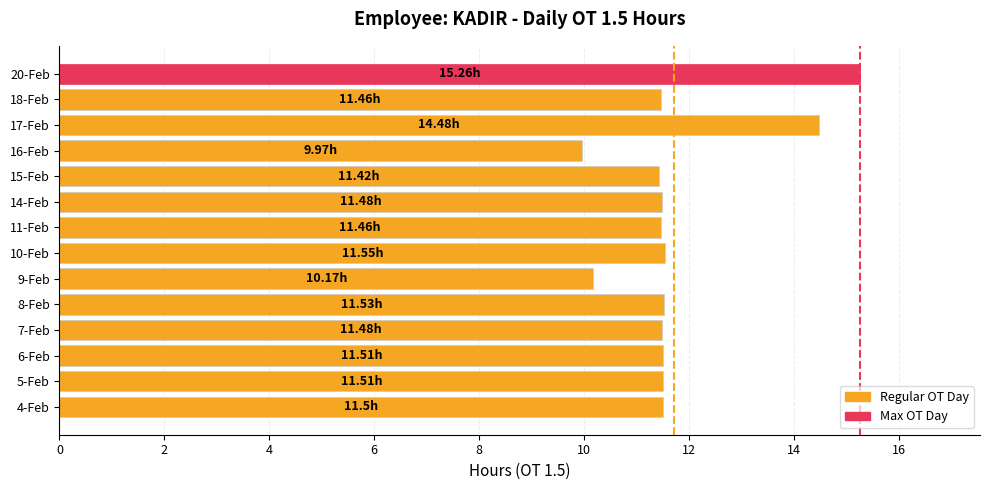

What is the average value?

11.8